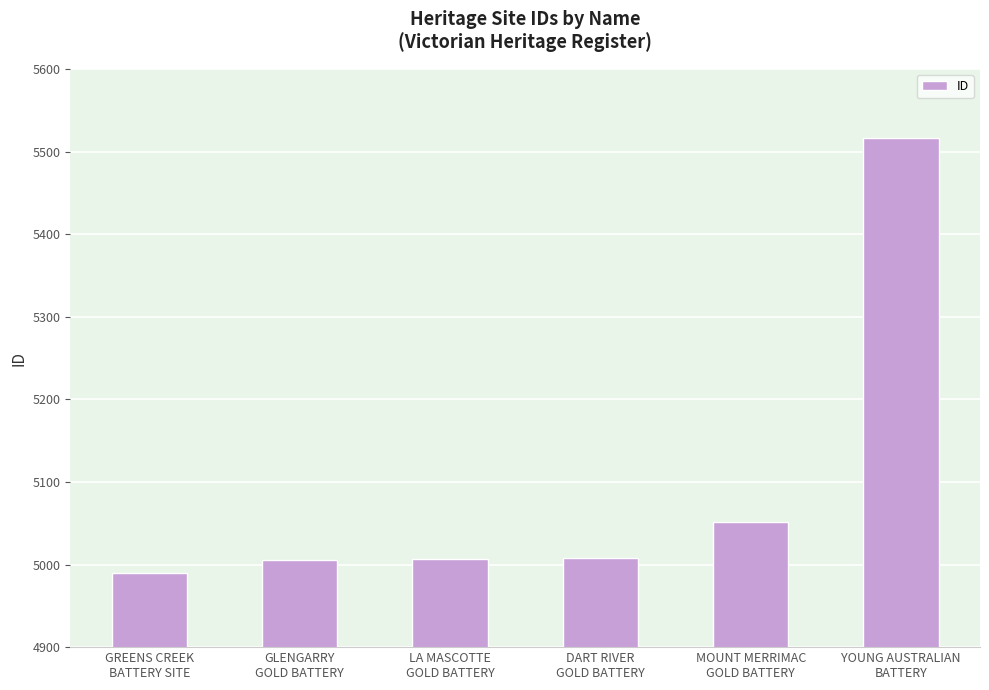

Does the chart contain any negative values?

No